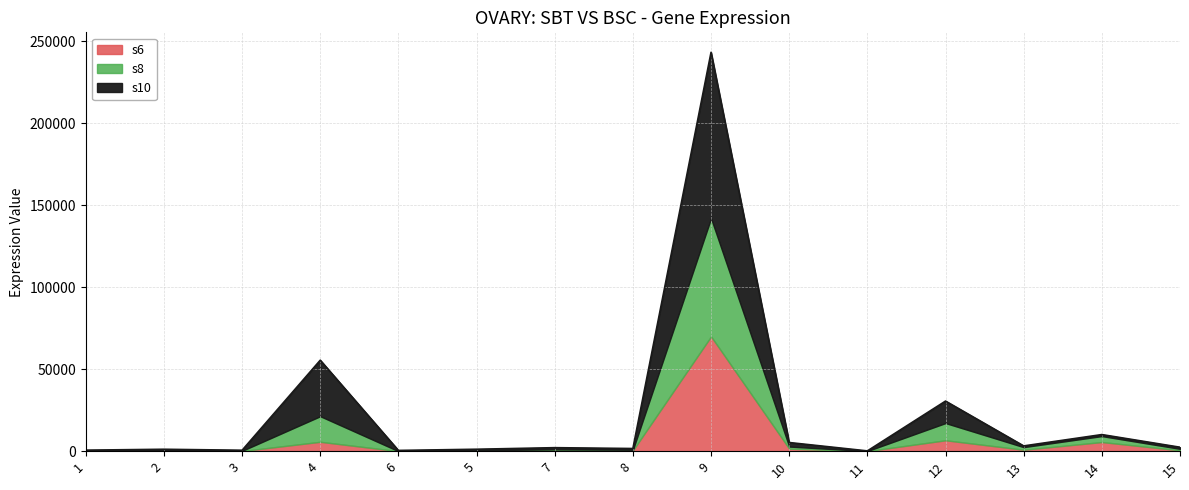

True or false: baseMean and s8 intersect in this chart.

False